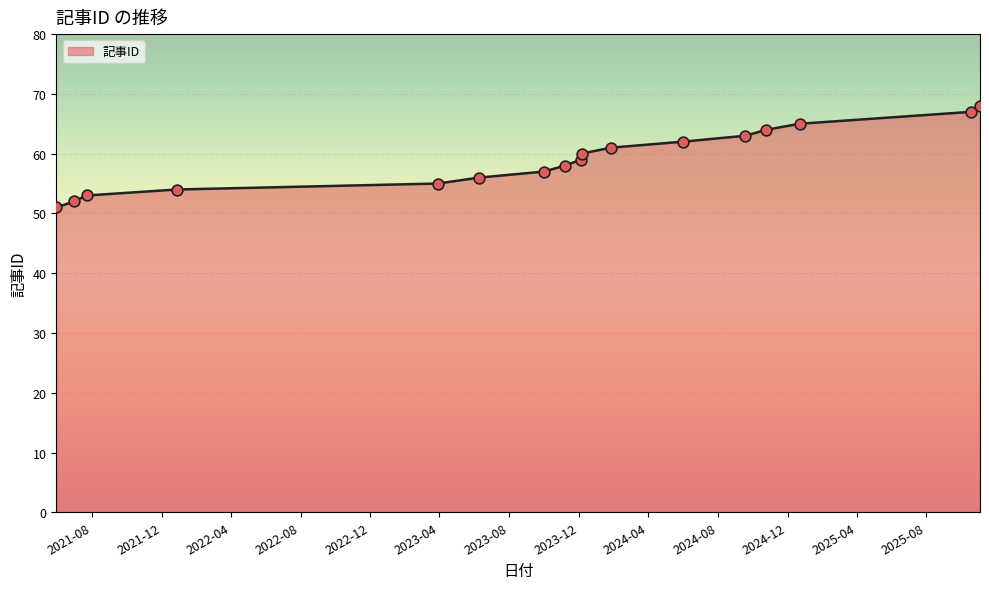

What is the smallest value displayed?

51